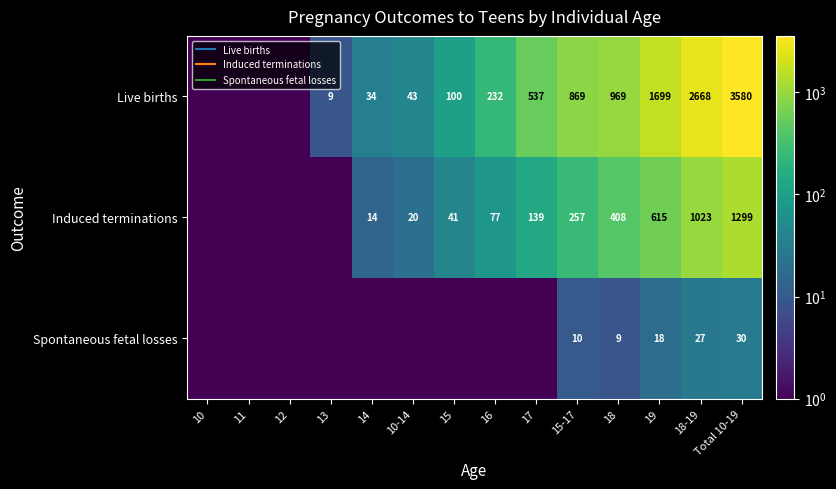

Is it true that Spontaneous fetal losses equals 0.1 at 14?

False